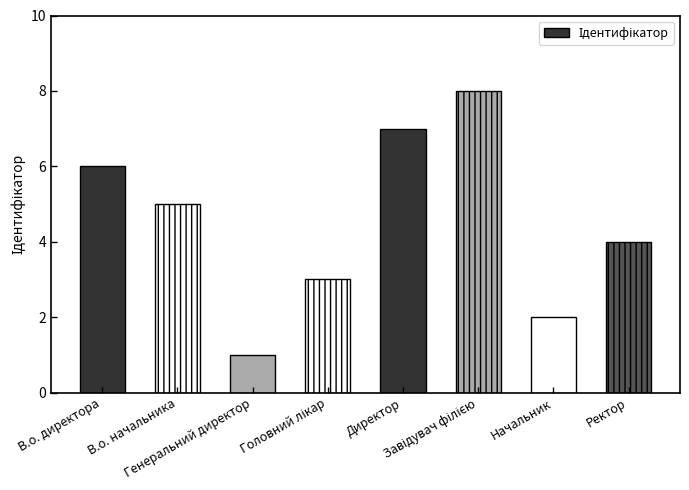

What is the difference between the second highest and second lowest values?

5